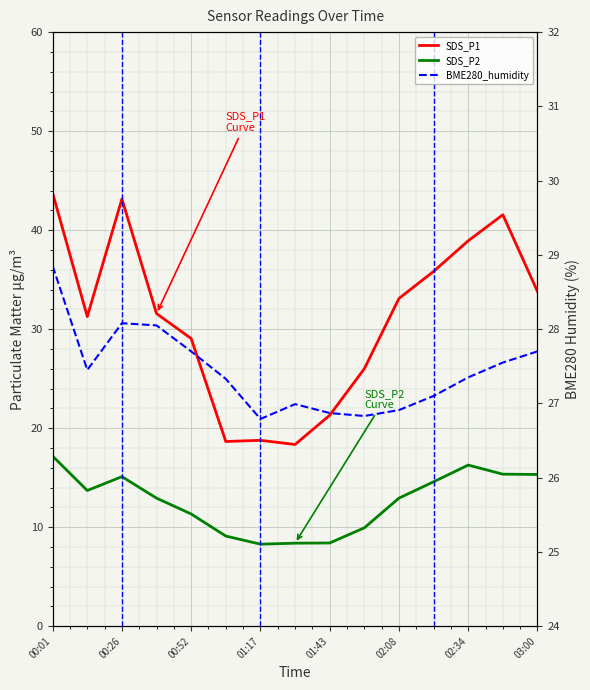

What is the average value of the BME280_humidity series?

27.4